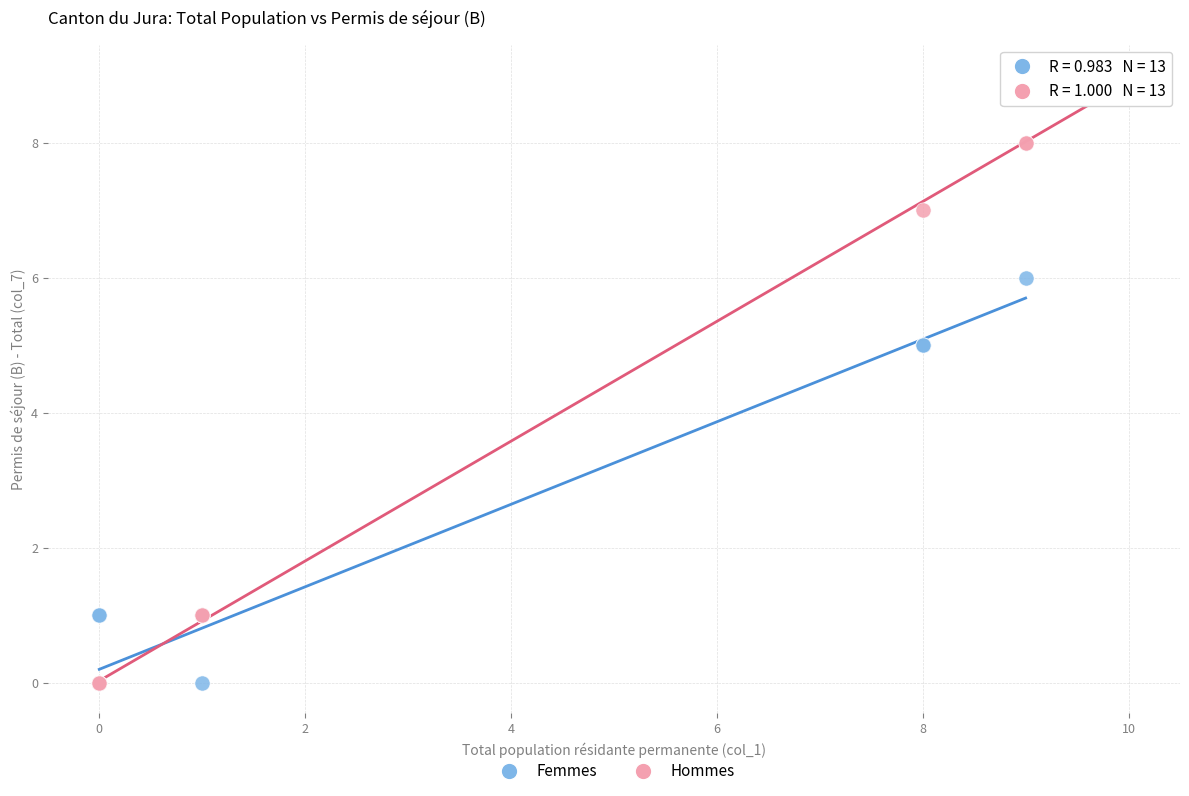

Which series contains the highest Y value?

Hommes